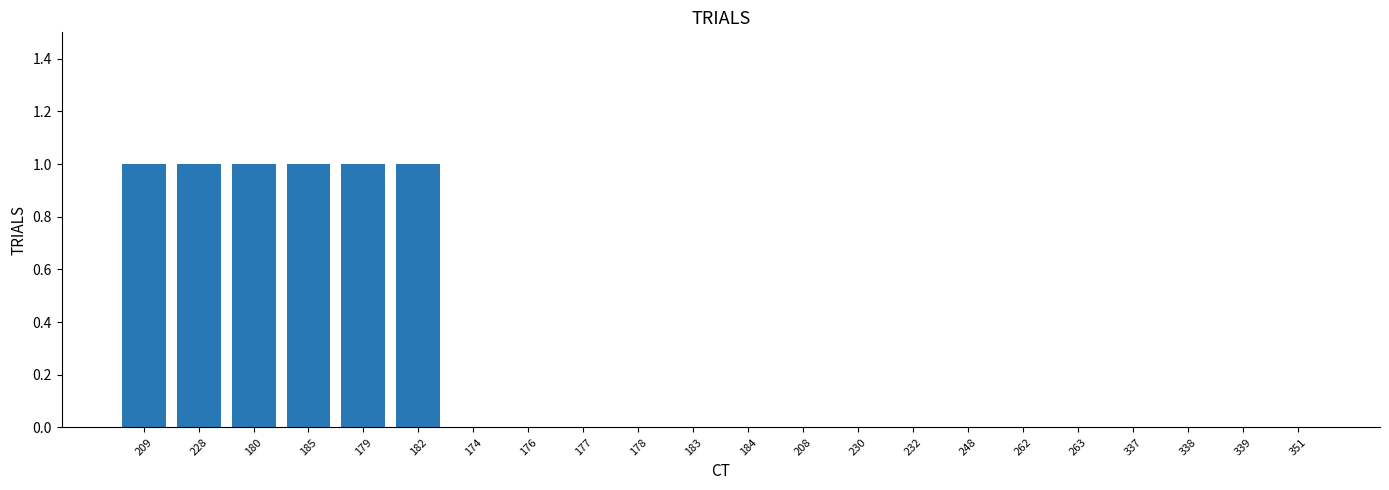

The chart shows a value of 0 at 208. True or false?

True